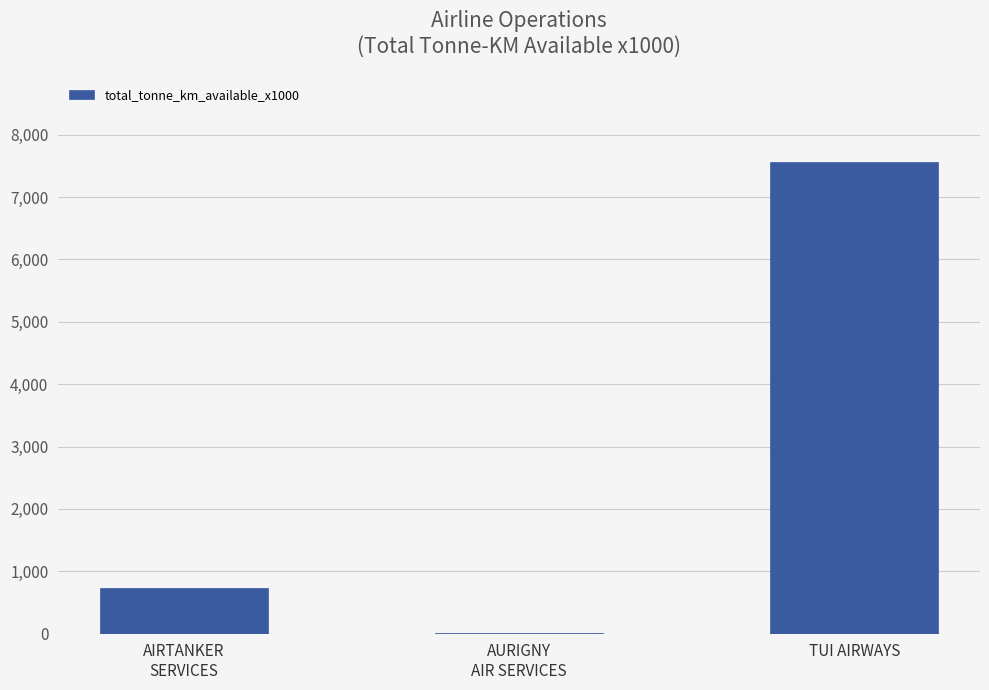

Does the chart contain stacked bars?

No